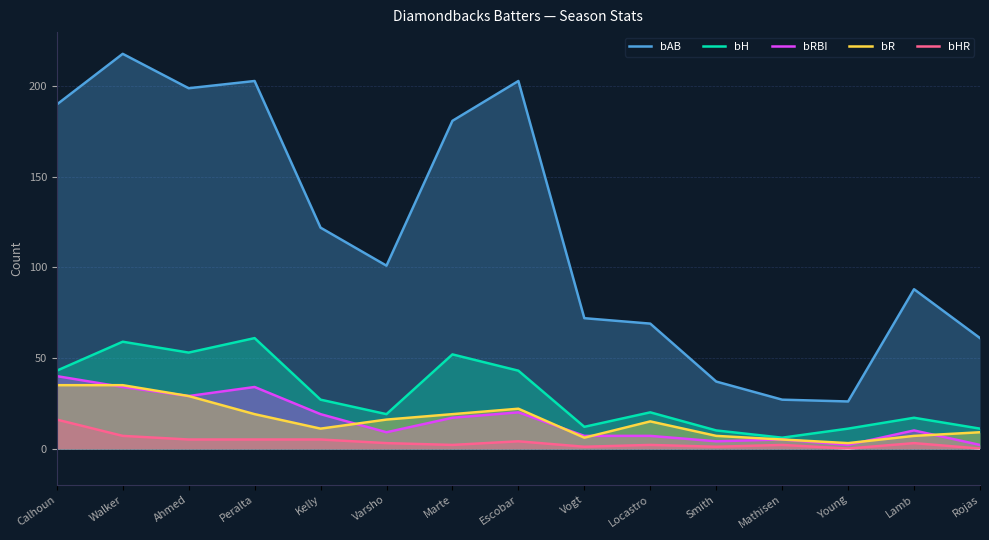

Is it true that bR equals 4 at Smith?

False